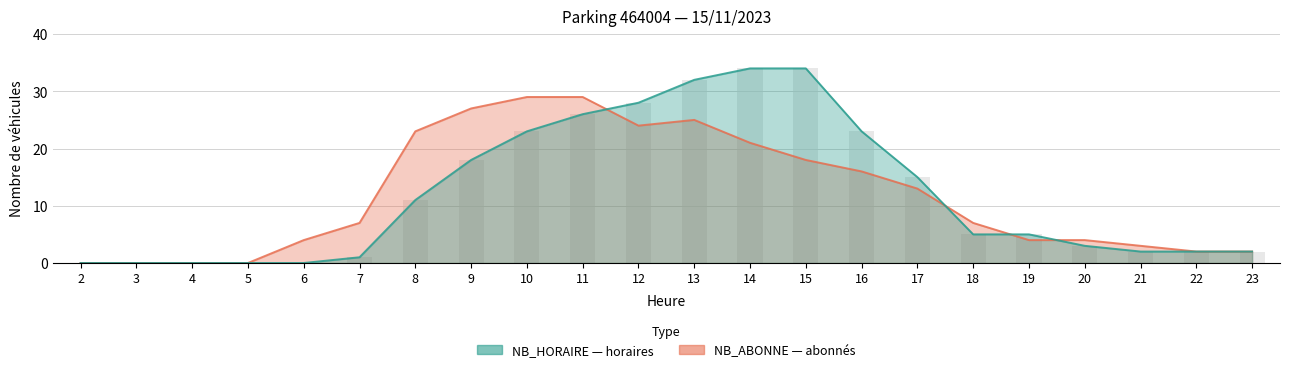

Reading right to left, transcribe all the data shown in this chart.

NB_HORAIRE: 2	2	2	3	5	5	15	23	34	34	32	28	26	23	18	11	1	0	0	0	0	0
NB_ABONNE: 2	2	3	4	4	7	13	16	18	21	25	24	29	29	27	23	7	4	0	0	0	0